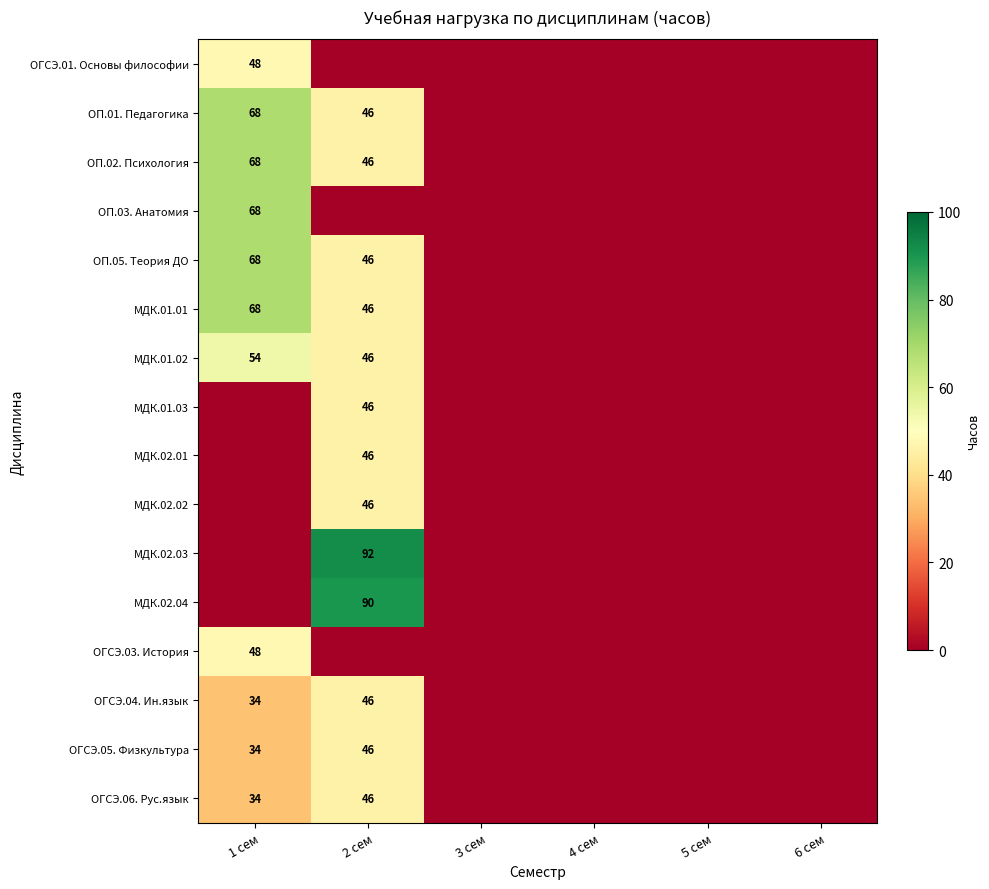

Between 3 сем and 4 сем, which is larger?

3 сем